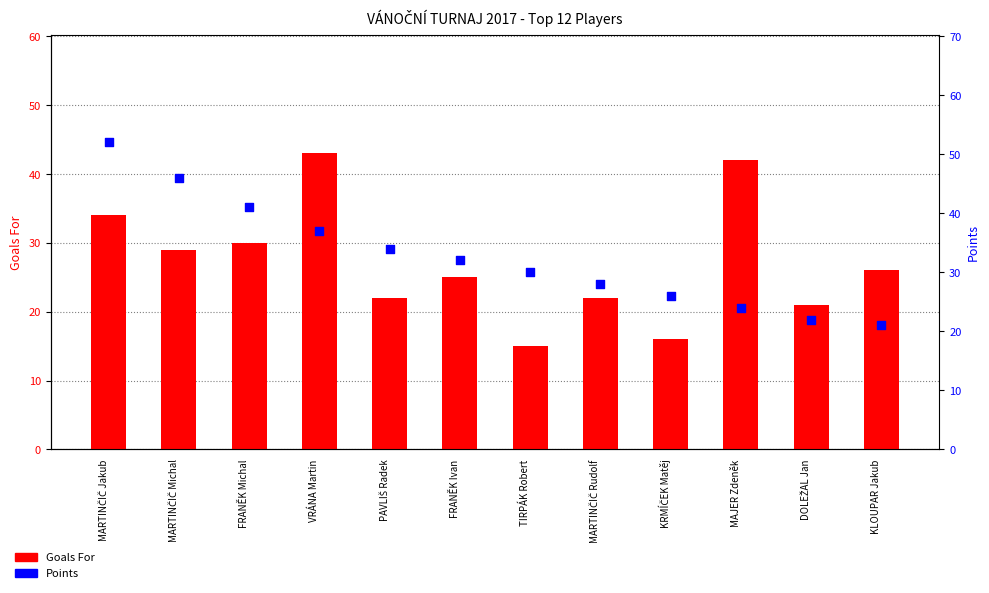

What is the total value across all series at MARTINČIČ Michal?

75